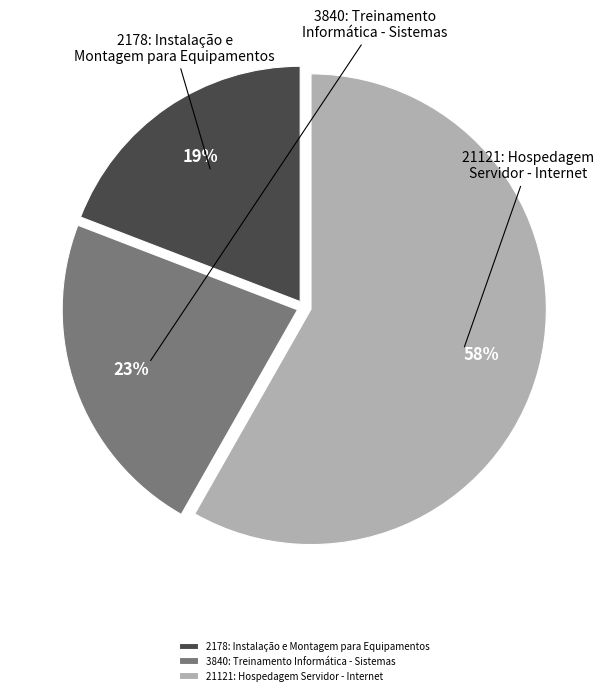

What is the ratio of the value at 3840: Treinamento Informática - Sistemas to the value at 21121: Hospedagem Servidor - Internet?

0.4